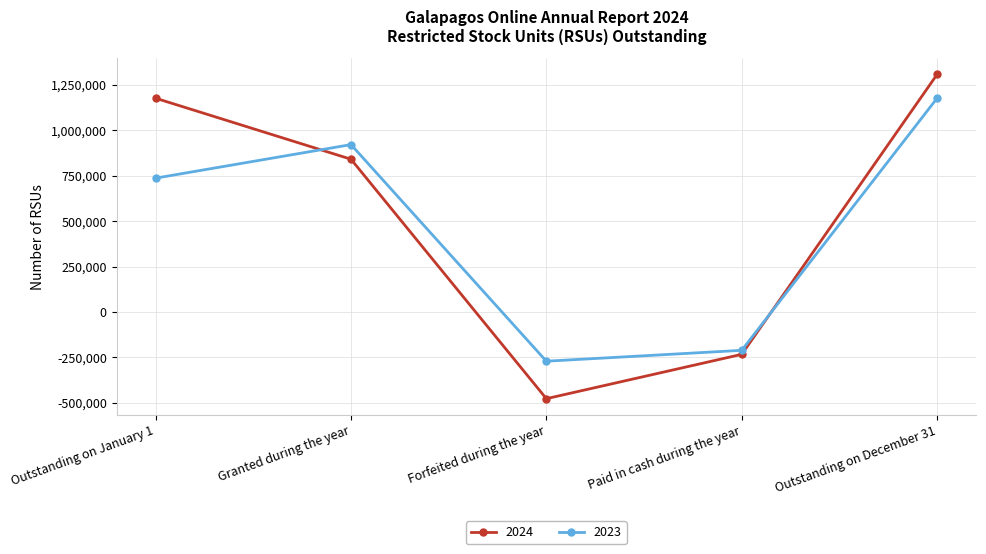

Which series has the largest range (max minus min)?

2024